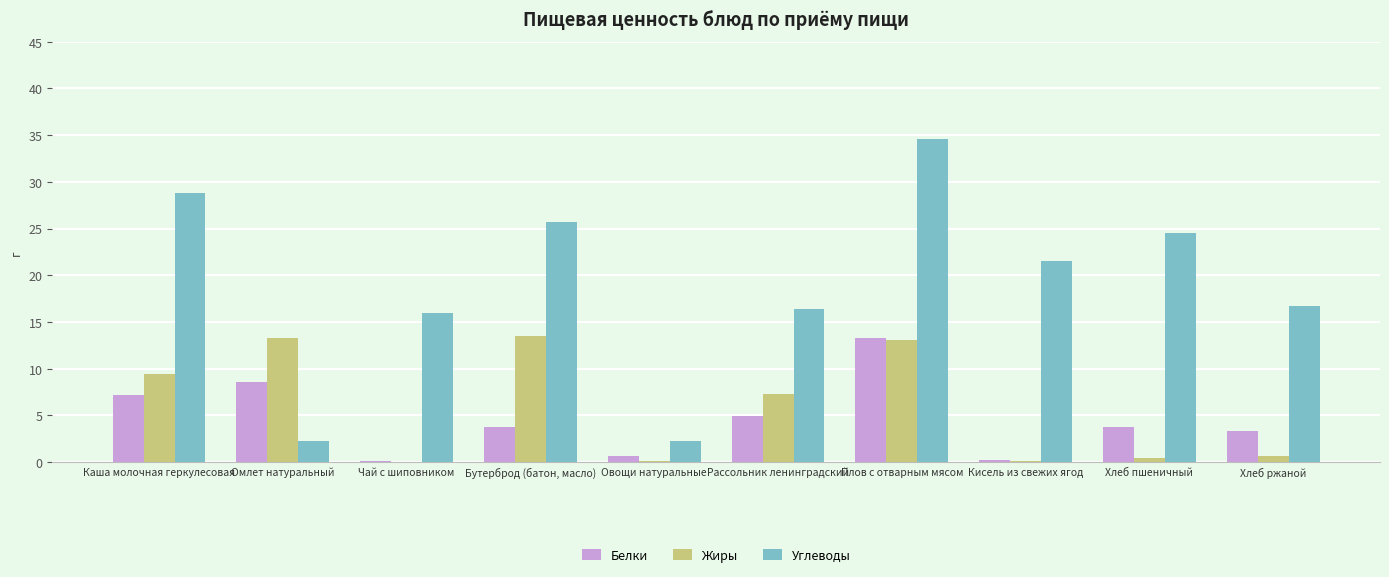

How many data points does each series have?

10